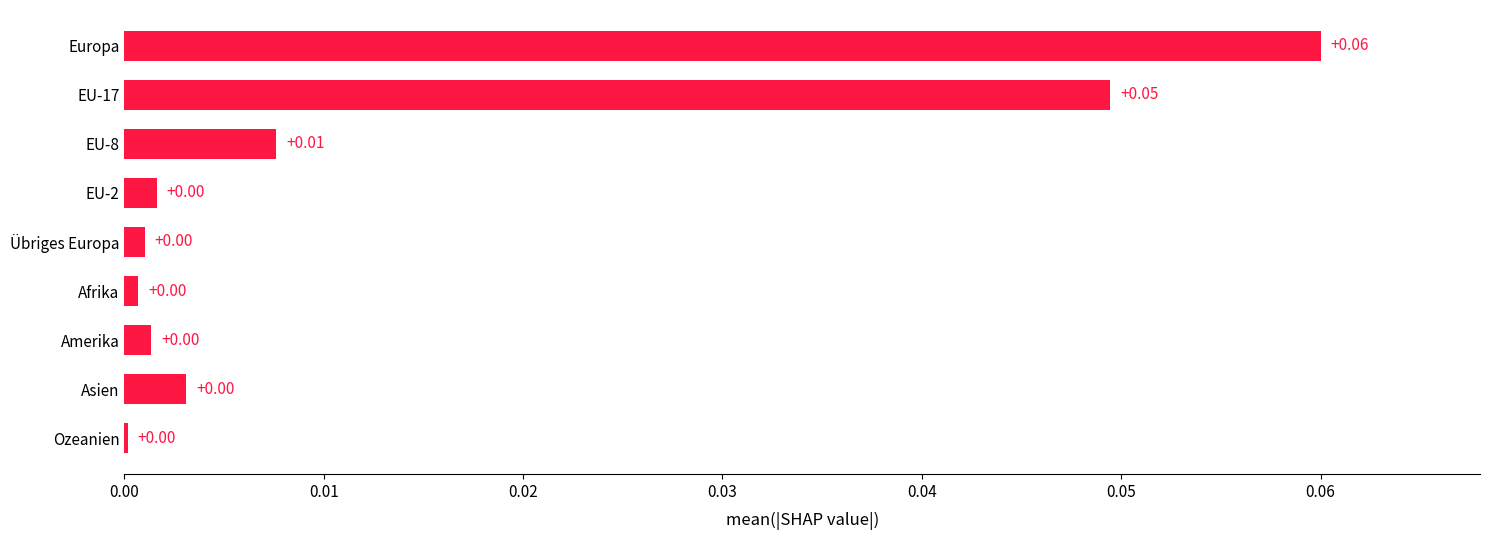

Between EU-8 and EU-2, which is larger?

EU-8